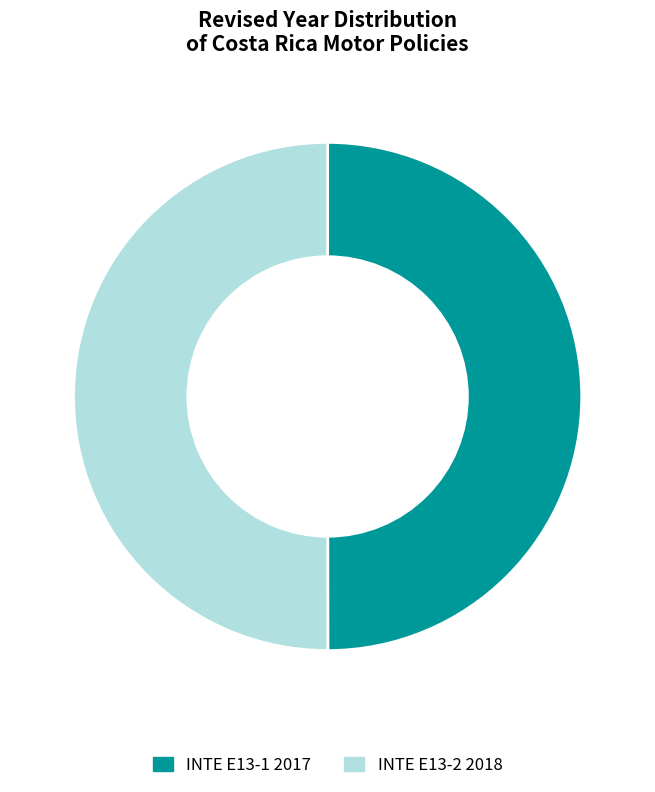

How many slices are in this pie chart?

2